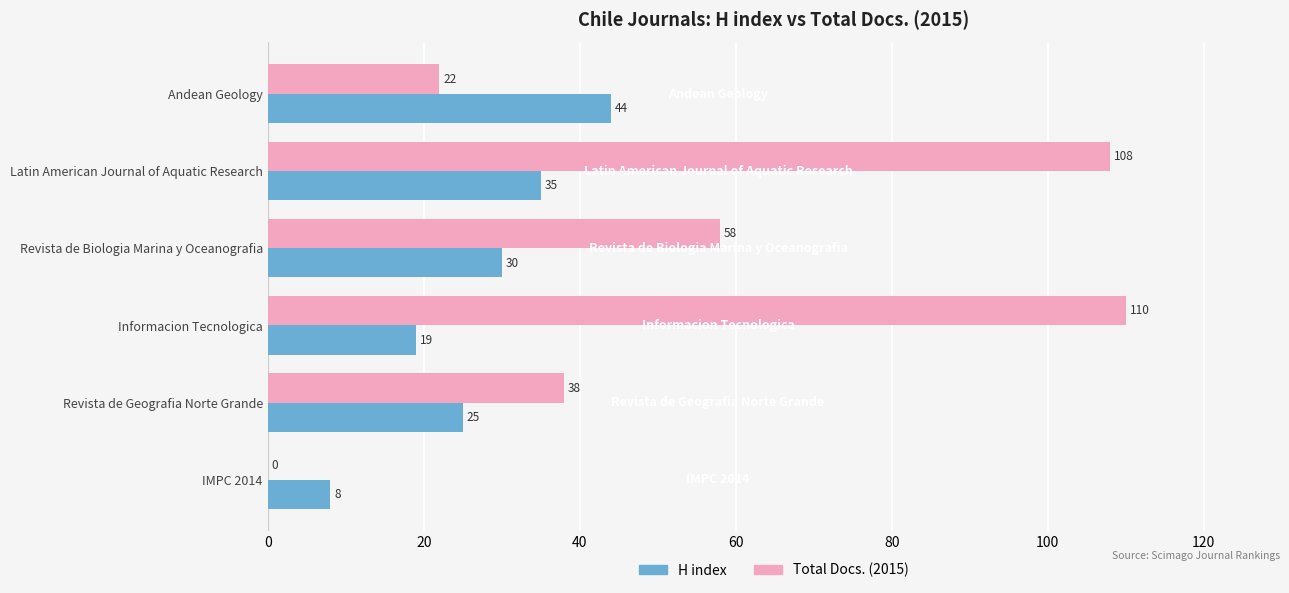

How many positive values does the Total Docs. (2015) series have?

5